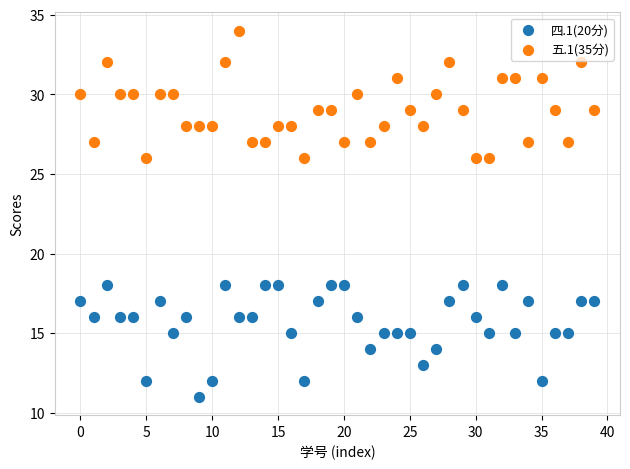

What are all the series names shown in the legend?

四.1(20分), 五.1(35分)